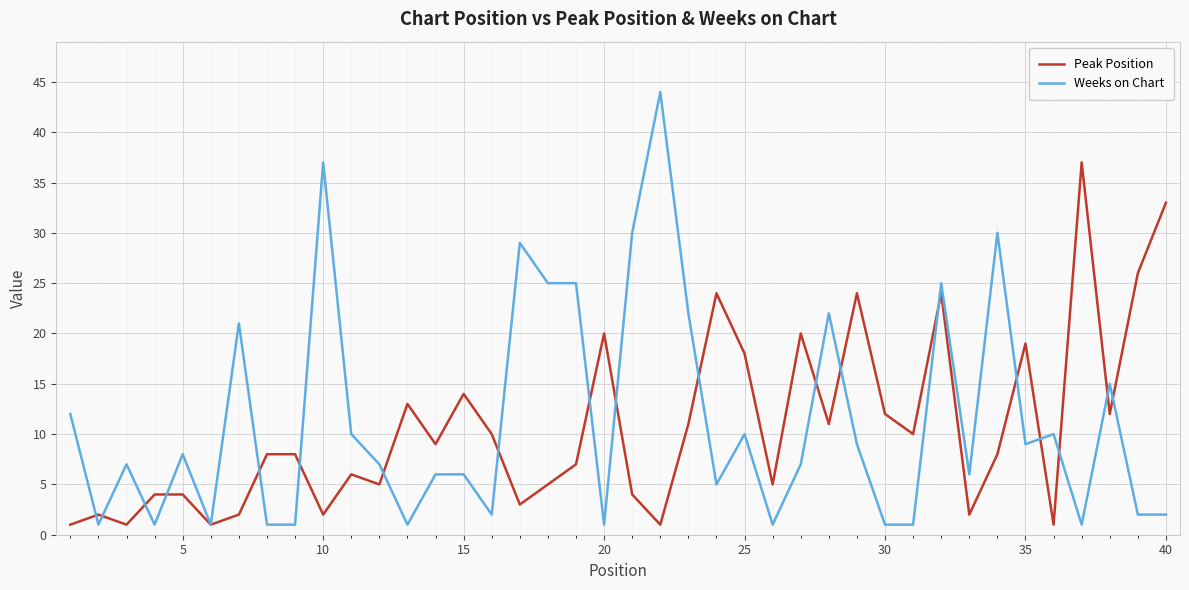

Does the chart have visible grid lines?

Yes